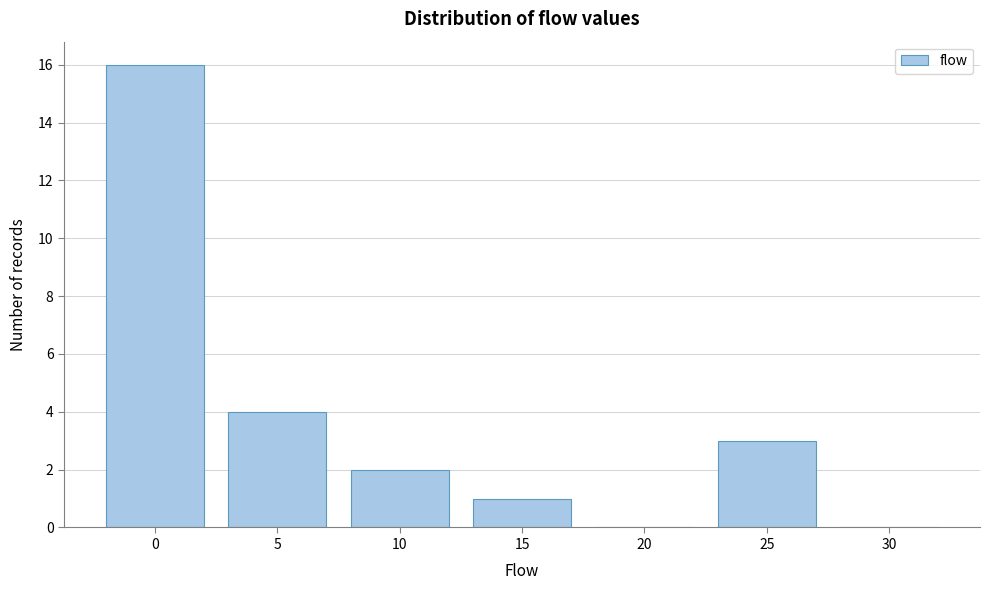

Reading left to right, extract all data points from this chart.

0=16	5=4	10=2	15=1	20=0	25=3	30=0